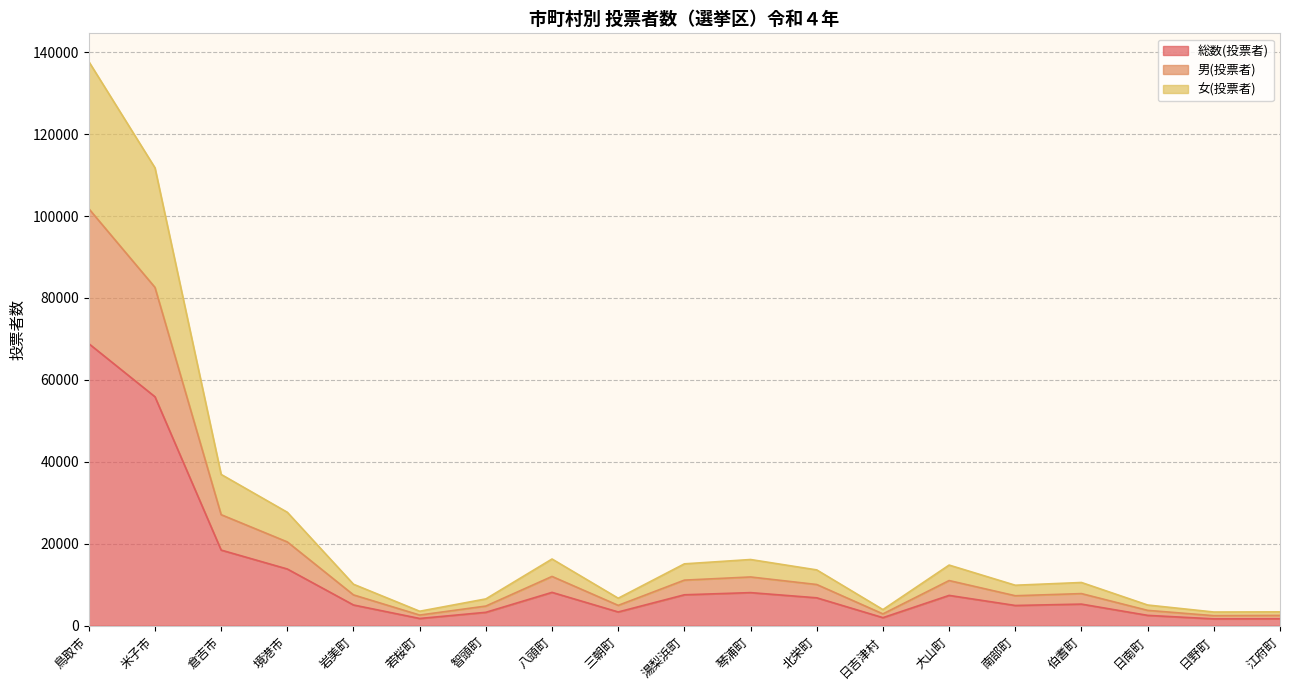

Rank the categories by 男(投票者) value from lowest to highest.

日野町, 江府町, 若桜町, 日吉津村, 日南町, 智頭町, 三朝町, 南部町, 岩美町, 伯耆町, 北栄町, 大山町, 湯梨浜町, 琴浦町, 八頭町, 境港市, 倉吉市, 米子市, 鳥取市